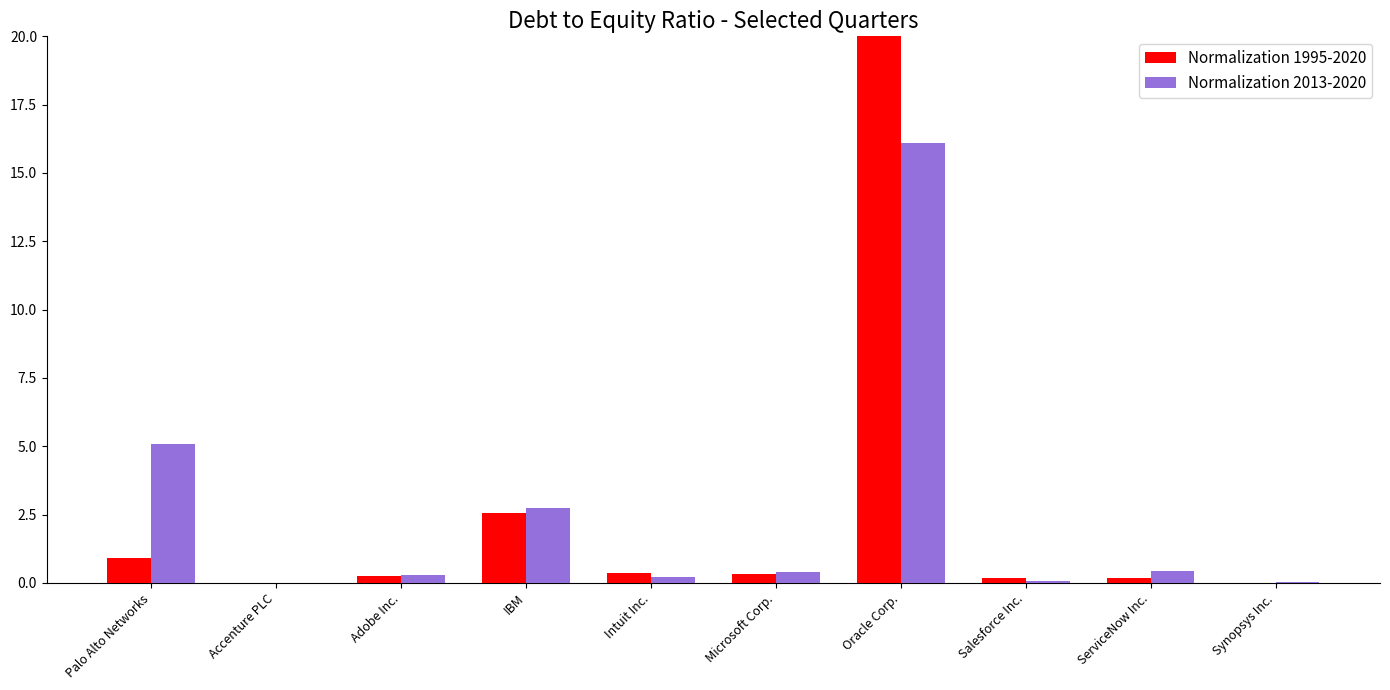

What is the greatest value displayed?

37.5